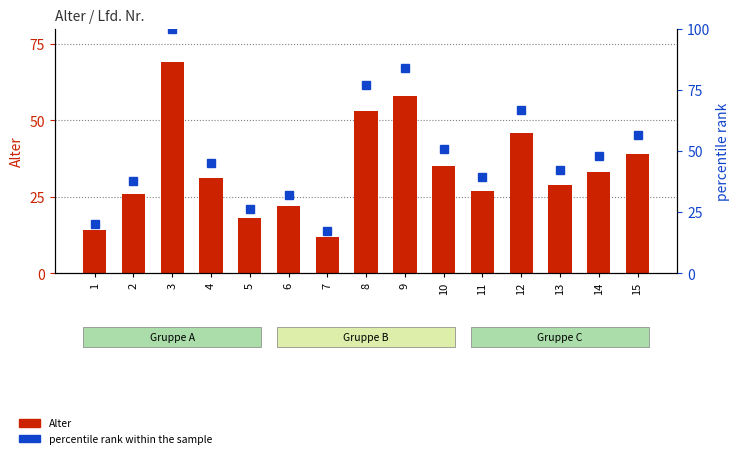

Which series has the largest range (max minus min)?

percentile rank within the sample